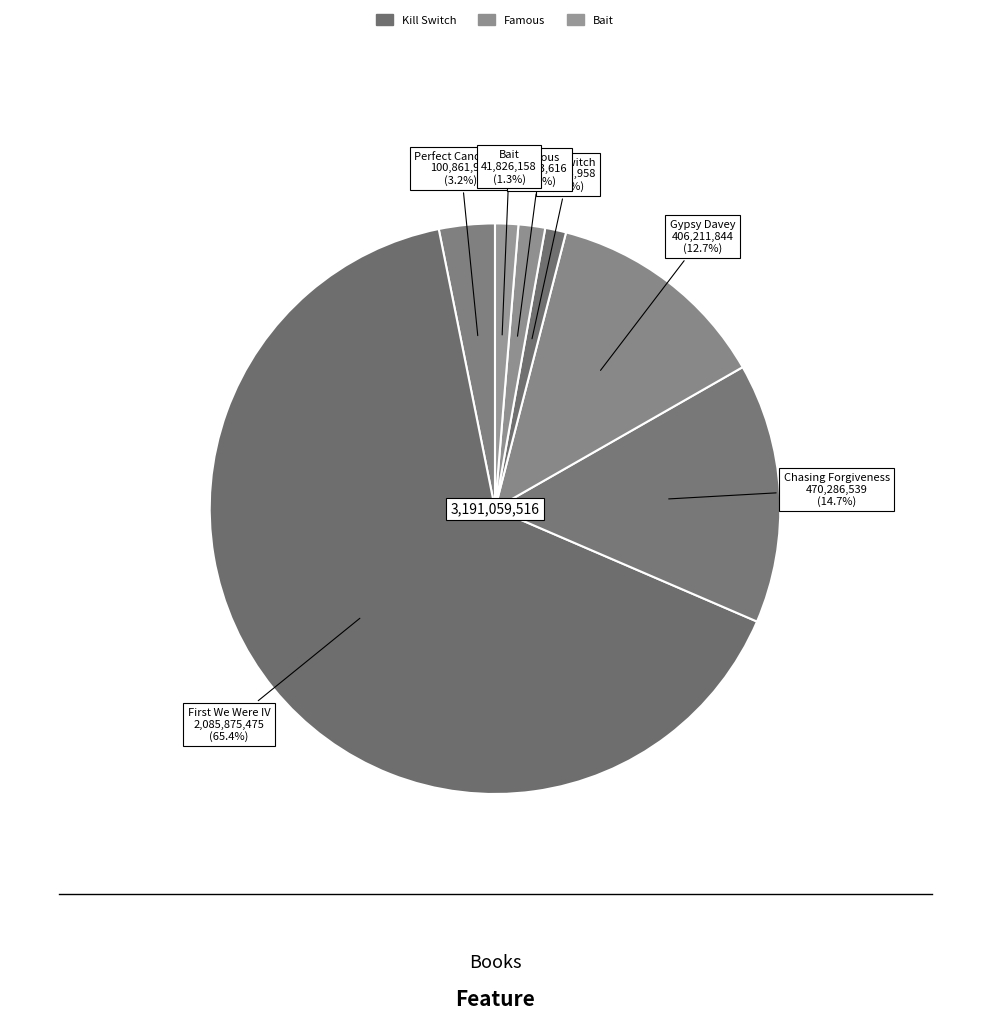

Count the number of slices in the pie.

7